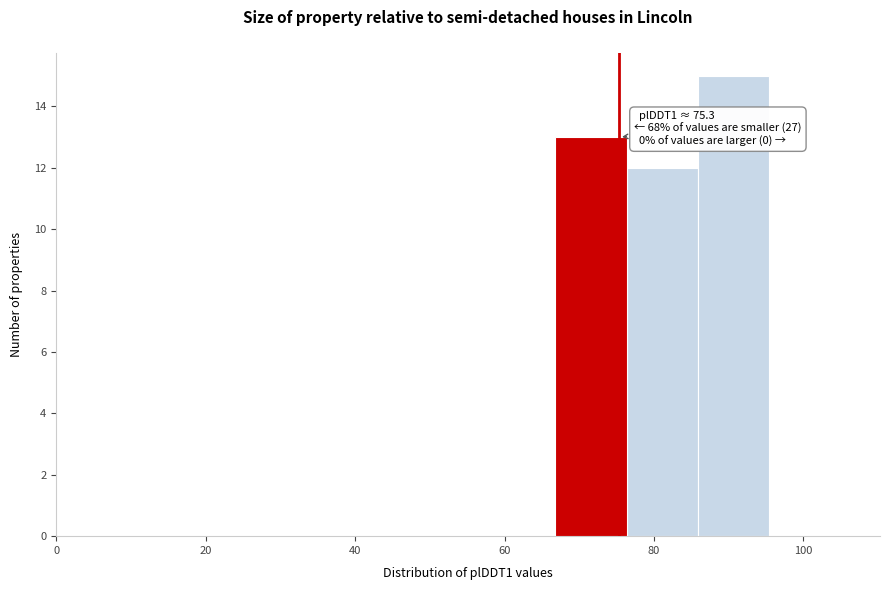

Over which range of the x-axis is the bar tallest?

86 to 96